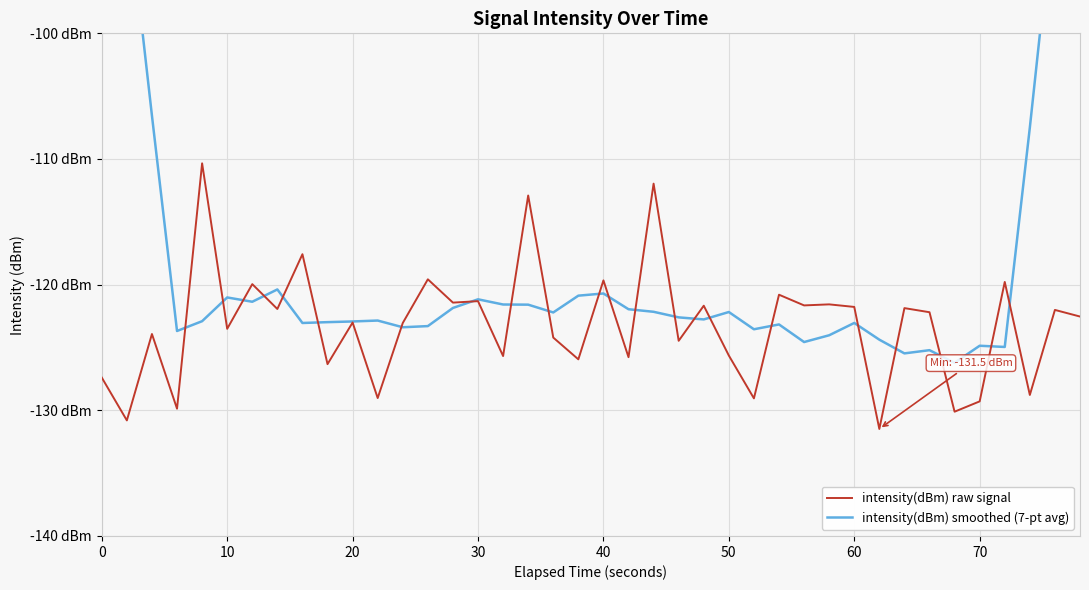

What is the sum of all intensity(dBm) smoothed (7-pt avg) values?

-4714.4